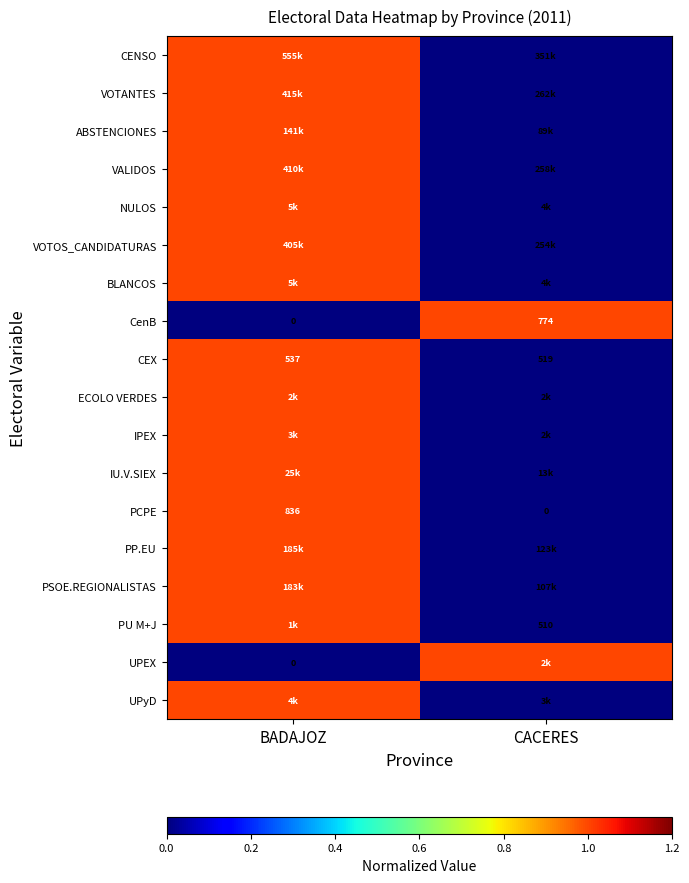

What is the difference between the CEX values at CACERES and BADAJOZ?

18